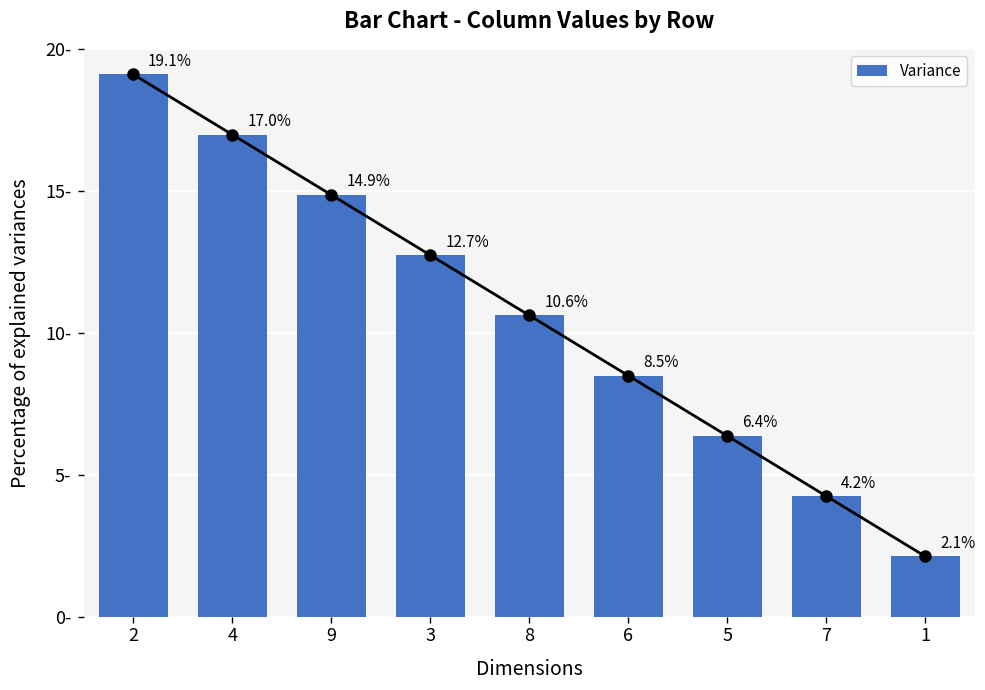

What is the value of the 5th bar from the left?

10.6